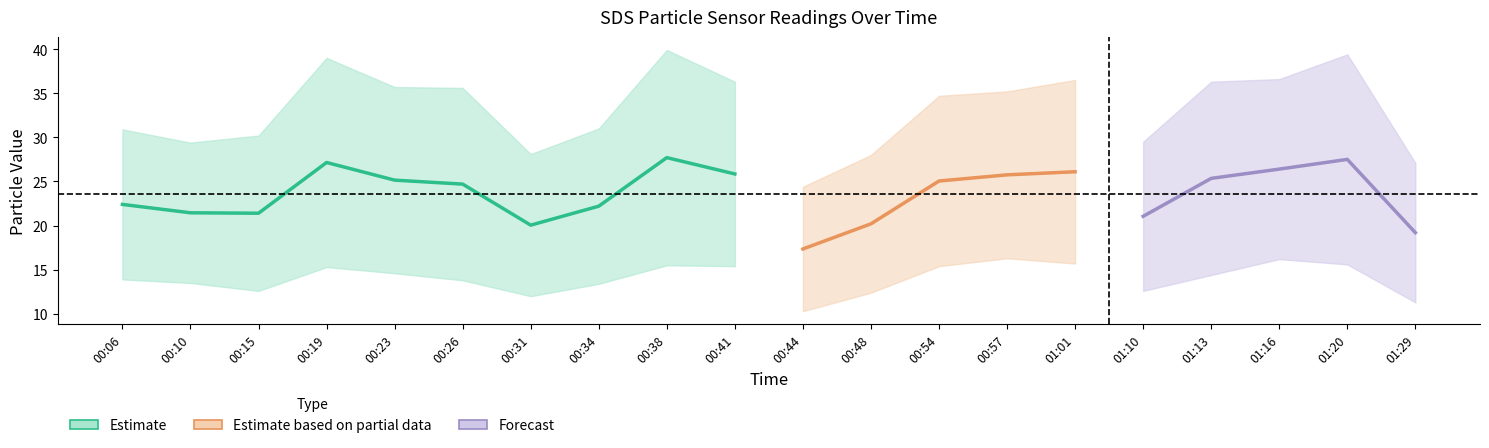

Reading left to right, transcribe all the data shown in this chart.

SDS_P1: 00:06=30.9	00:10=29.4	00:15=30.2	00:19=39.0	00:23=35.7	00:26=35.6	00:31=28.1	00:34=31.0	00:38=39.9	00:41=36.3	00:44=24.4	00:48=28.0	00:54=34.7	00:57=35.2	01:01=36.5	01:10=29.5	01:13=36.3	01:16=36.6	01:20=39.4	01:29=27.1
SDS_P2: 00:06=13.9	00:10=13.5	00:15=12.6	00:19=15.3	00:23=14.6	00:26=13.8	00:31=12.0	00:34=13.4	00:38=15.5	00:41=15.4	00:44=10.3	00:48=12.4	00:54=15.4	00:57=16.3	01:01=15.7	01:10=12.6	01:13=14.4	01:16=16.2	01:20=15.6	01:29=11.3